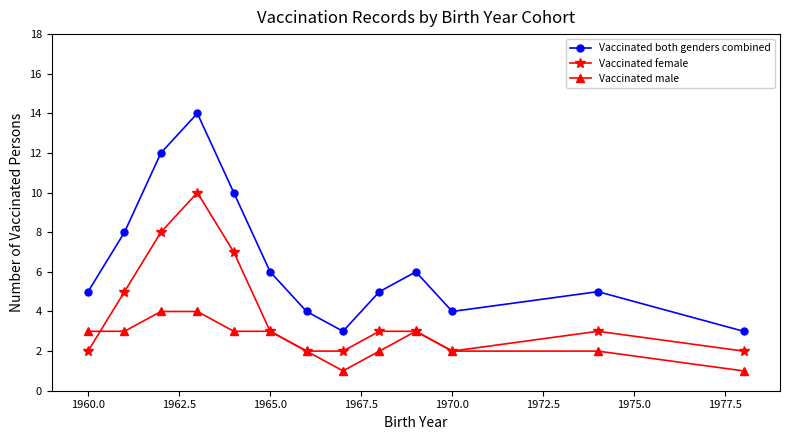

List the series in order of their peak value, lowest first.

Vaccinated male, Vaccinated female, Vaccinated both genders combined